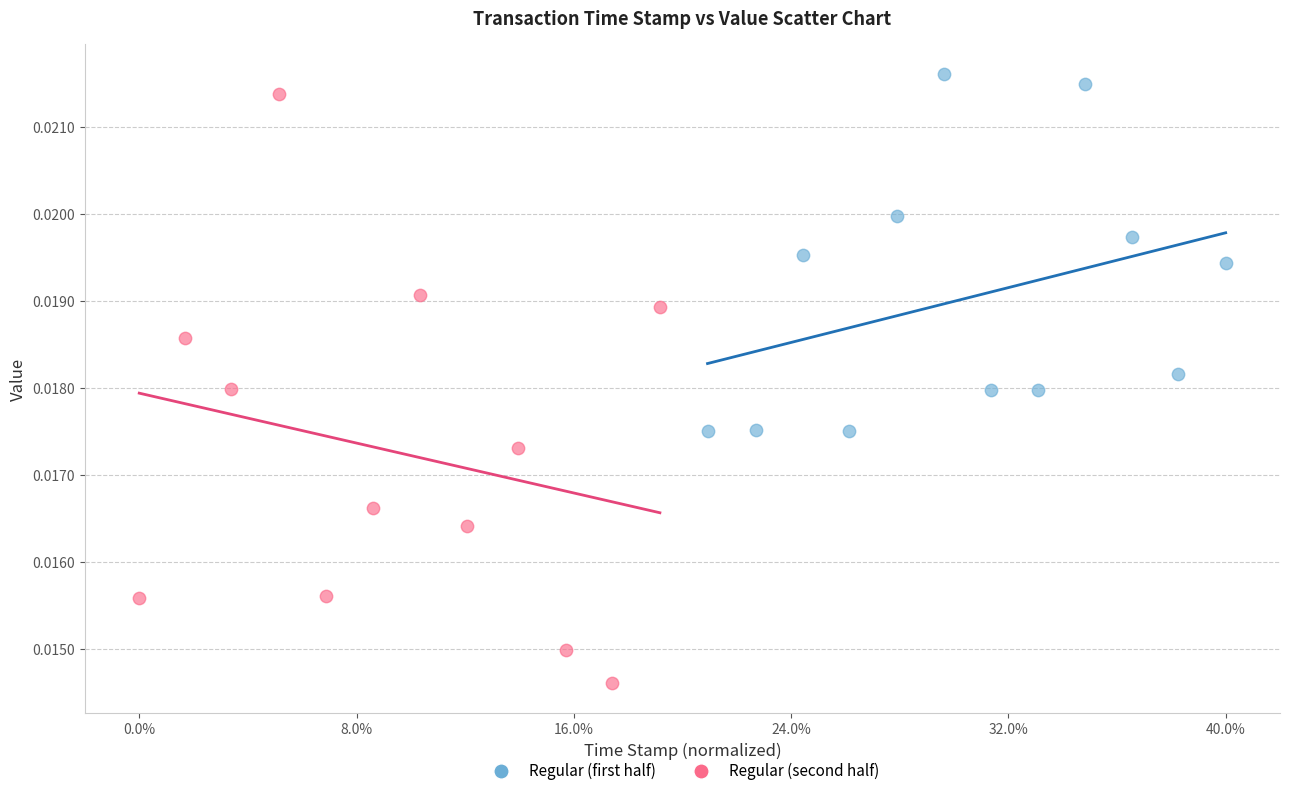

What are all the series names shown in the legend?

Regular (first half), Regular (second half)